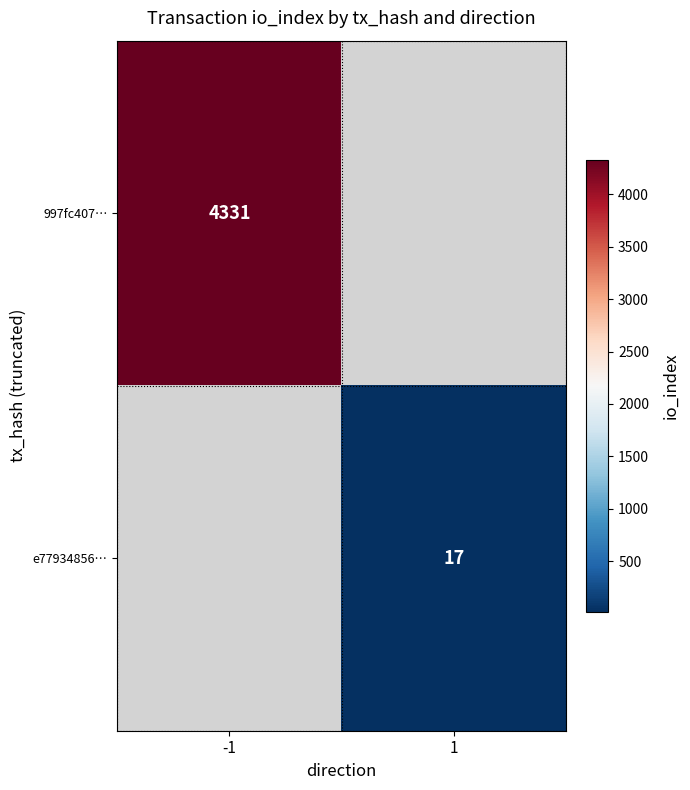

True or false: 997fc407… has a value of 1862 at -1.

False